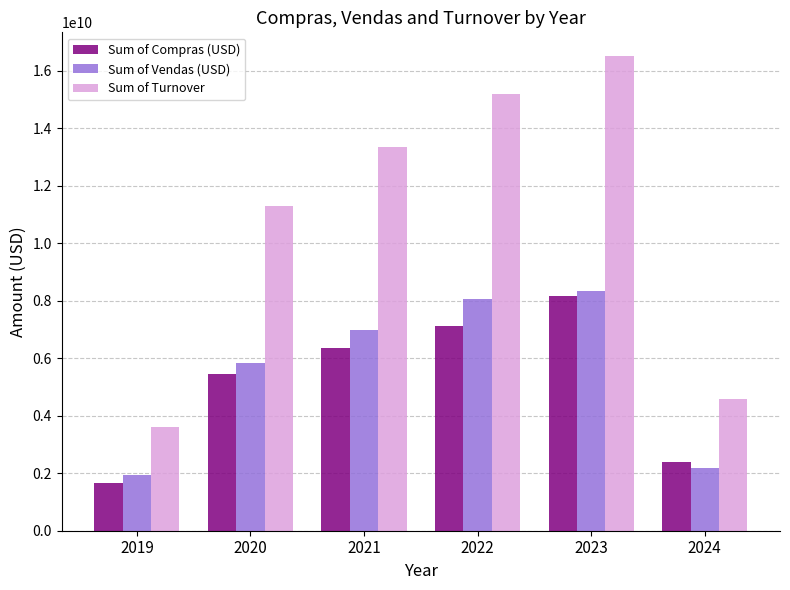

At which category is the sum across all series the highest?

2023